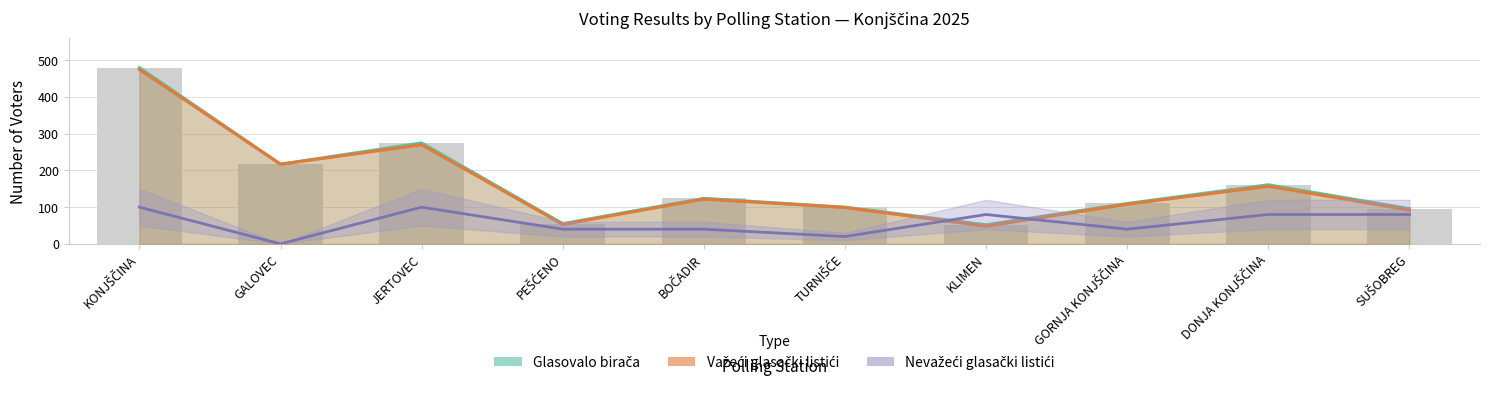

Which series has the largest range (max minus min)?

Glasovalo birača